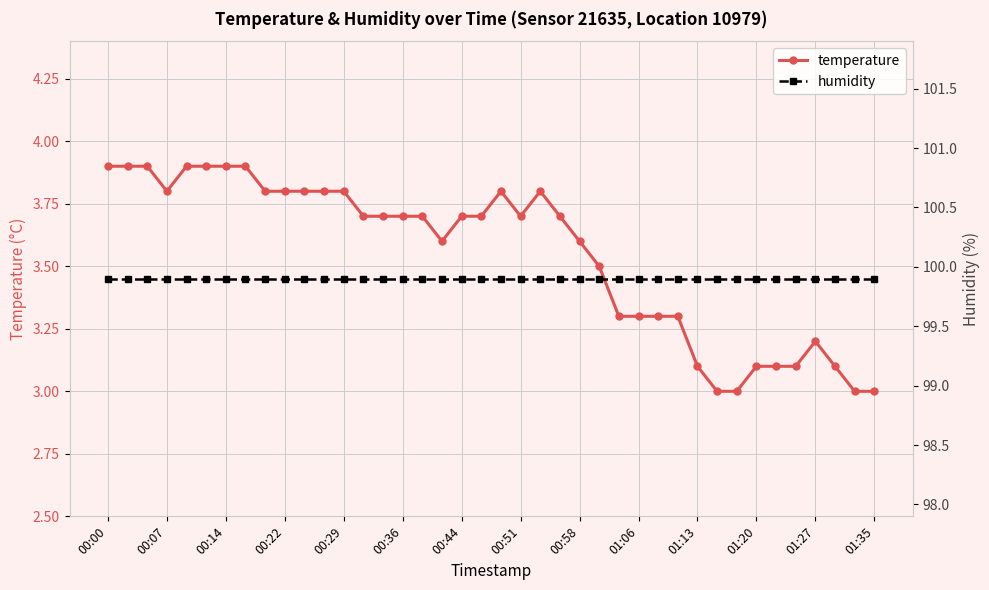

At how many categories does at least one series exceed 74?

40